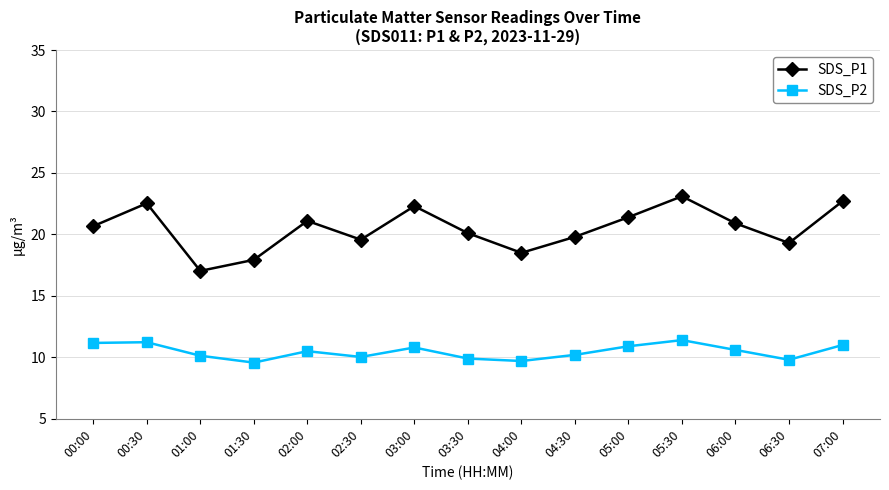

List the series in order of their overall mean, highest first.

SDS_P1, SDS_P2